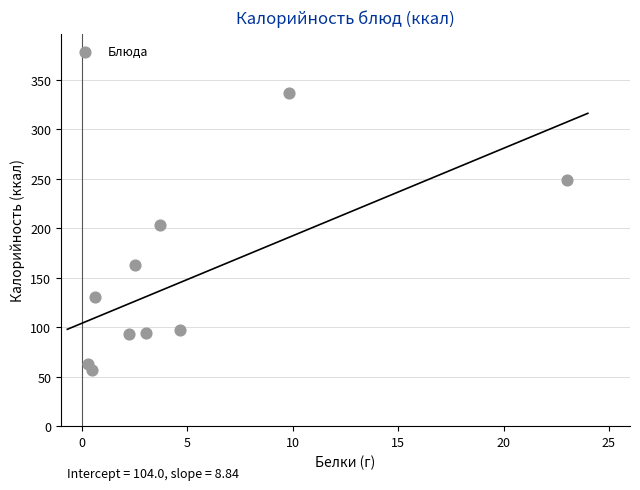

What is the average Y value?

148.5